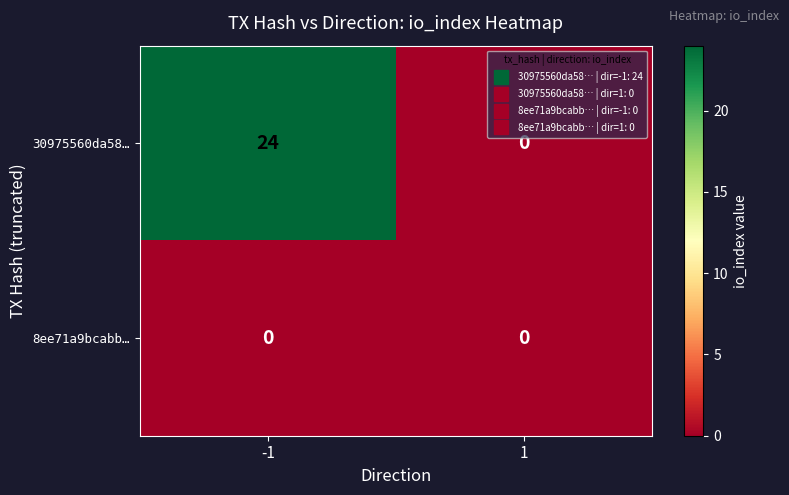

Which series has the largest total across all categories?

30975560da58…